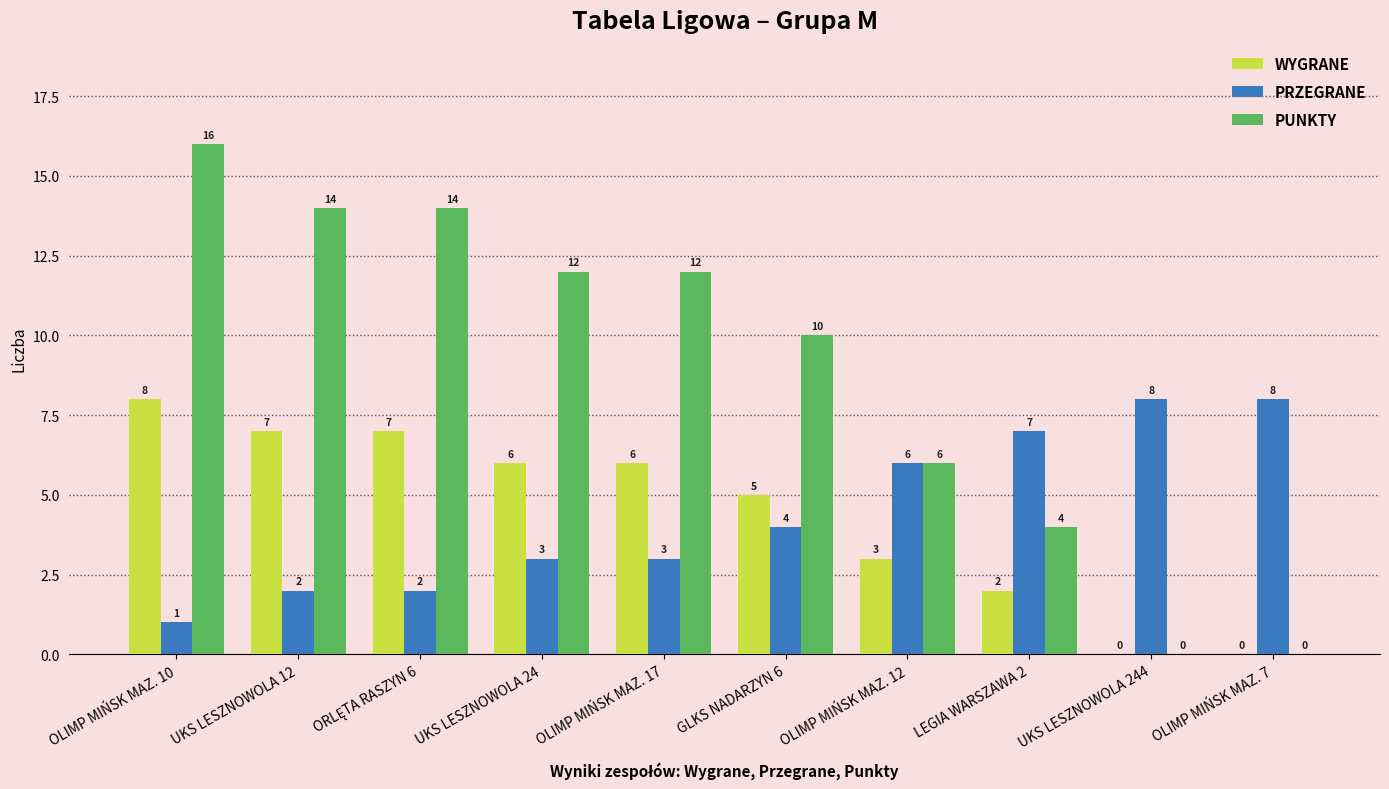

Is the value of PUNKTY at GLKS NADARZYN 6 greater than the value of PRZEGRANE at LEGIA WARSZAWA 2?

Yes